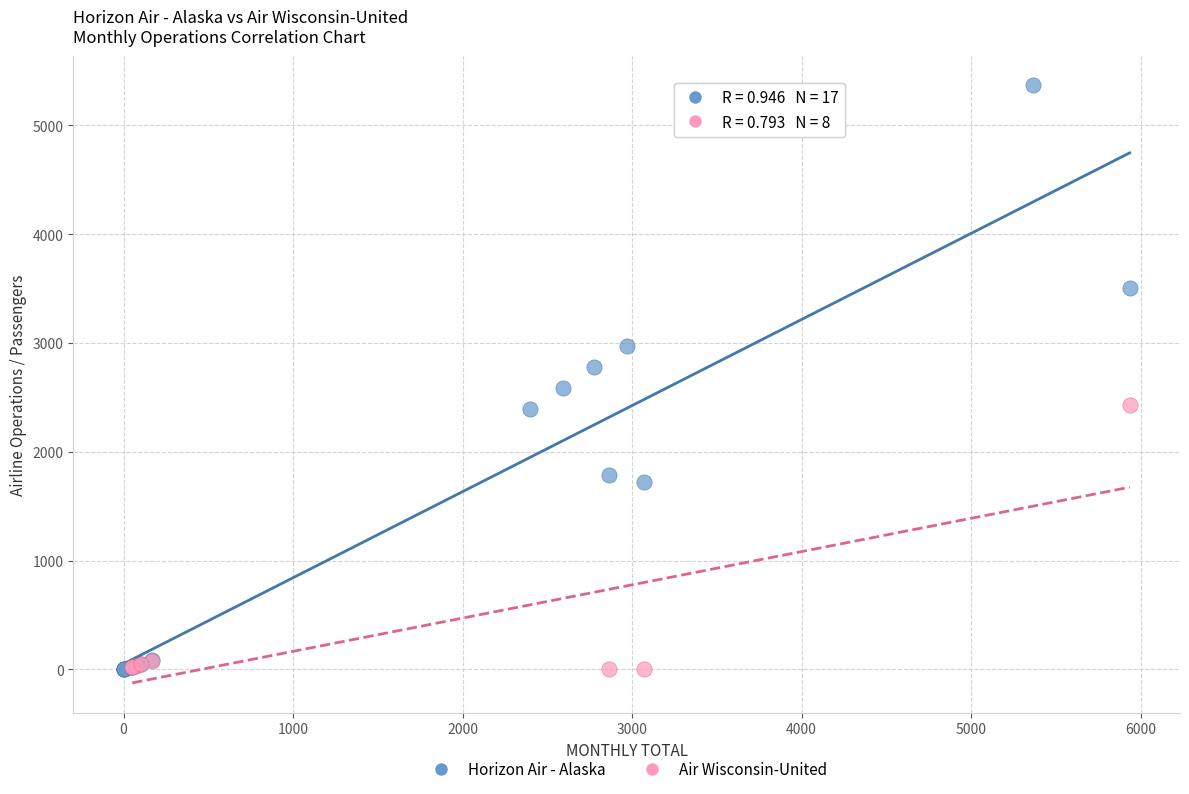

Which series reaches the maximum Y coordinate?

Horizon Air - Alaska